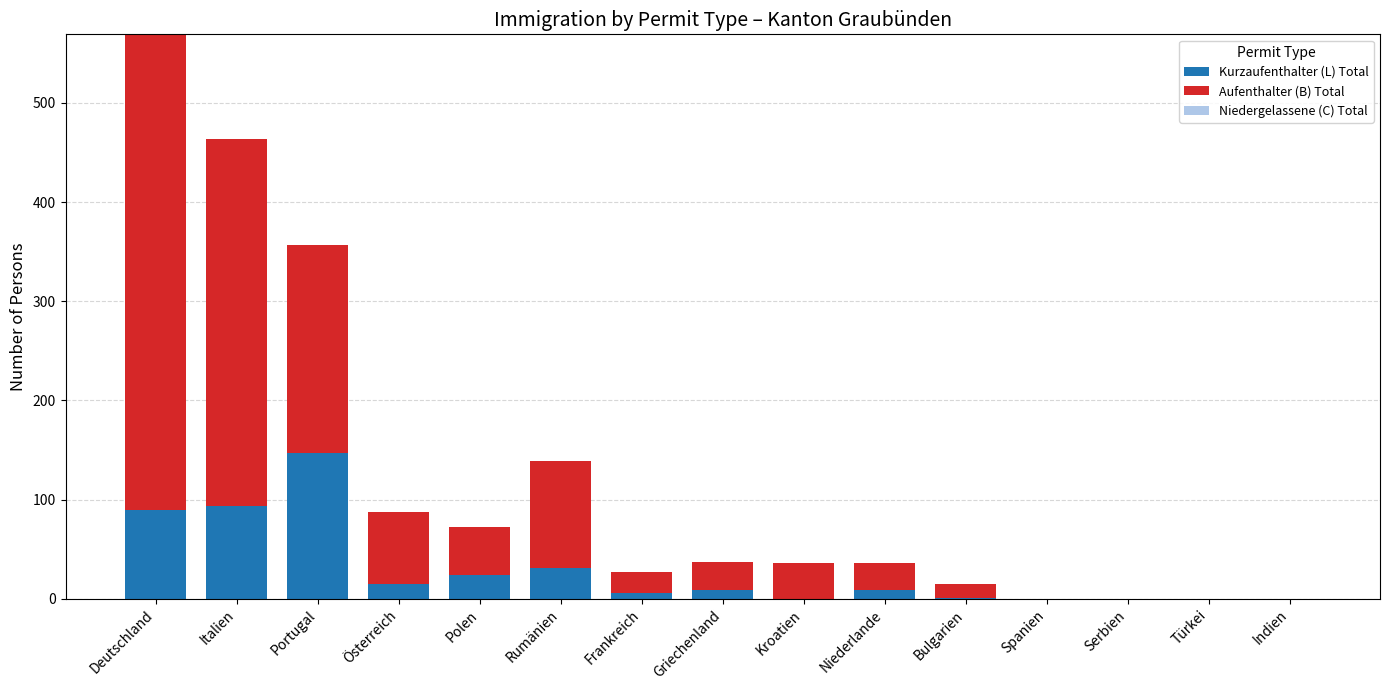

At which category is the sum across all series the highest?

Deutschland